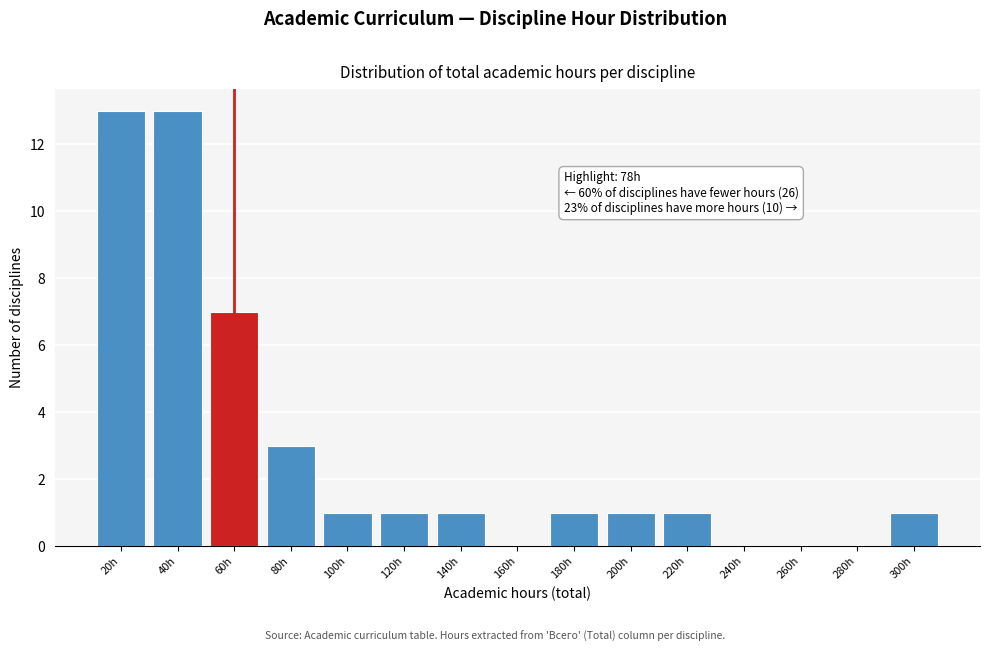

Reading left to right, what are all the values shown in this chart?

20h=13	40h=13	60h=7	80h=3	100h=1	120h=1	140h=1	160h=0	180h=1	200h=1	220h=1	240h=0	260h=0	280h=0	300h=1